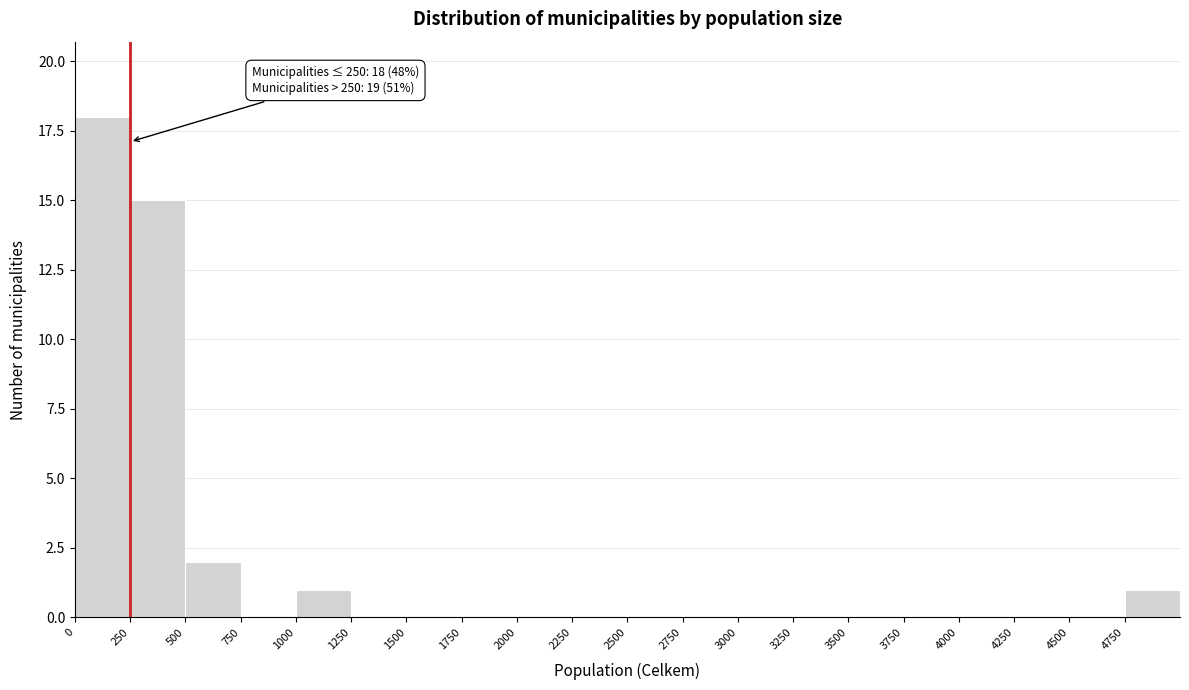

Over which range of the x-axis is the bar tallest?

0 to 250